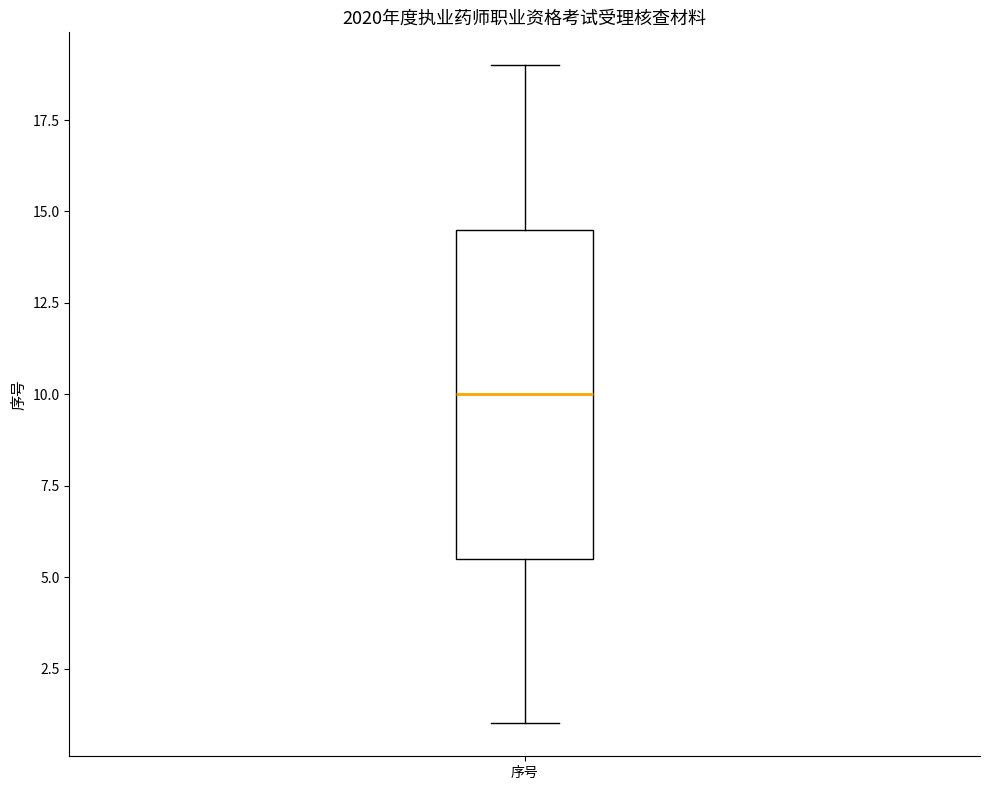

Read this box plot against the y-axis: the position of the median line, the range covered by the box, and the ends of both whiskers. The values are not printed on the chart, so give them approximately, as read against the axis.

median 10.0, box 5.5 to 14.5, whiskers 1.0 to 19.0